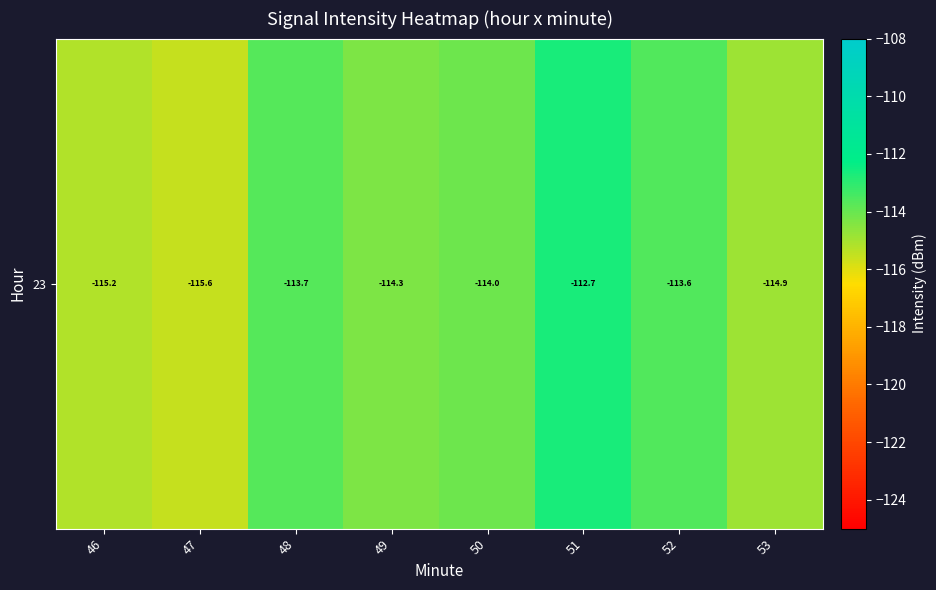

Reading right to left, transcribe all the data shown in this chart.

-114.9	-113.6	-112.7	-114.0	-114.3	-113.7	-115.6	-115.2